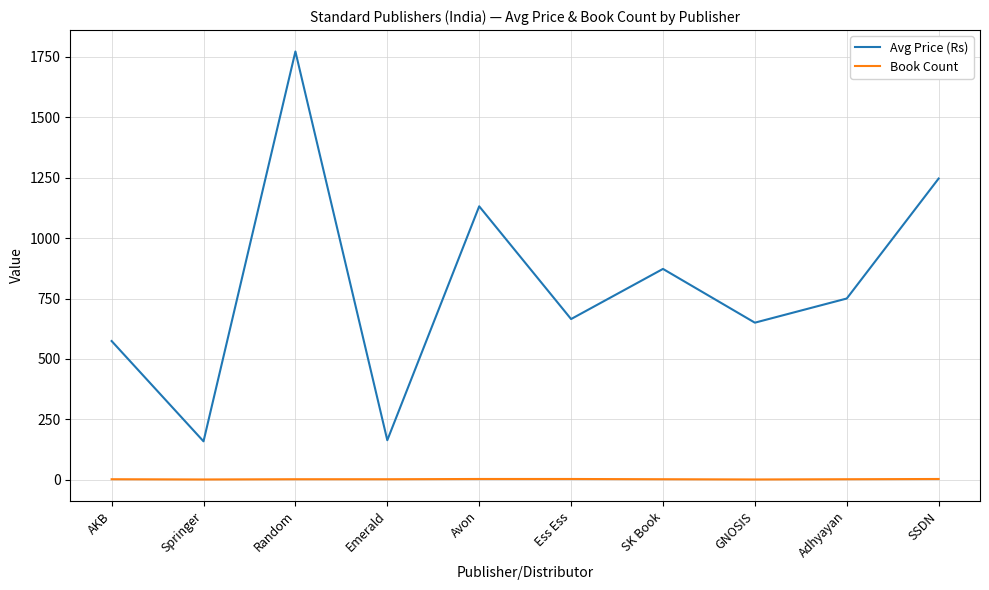

True or false: Book Count and Avg Price (Rs) cross at least once.

False